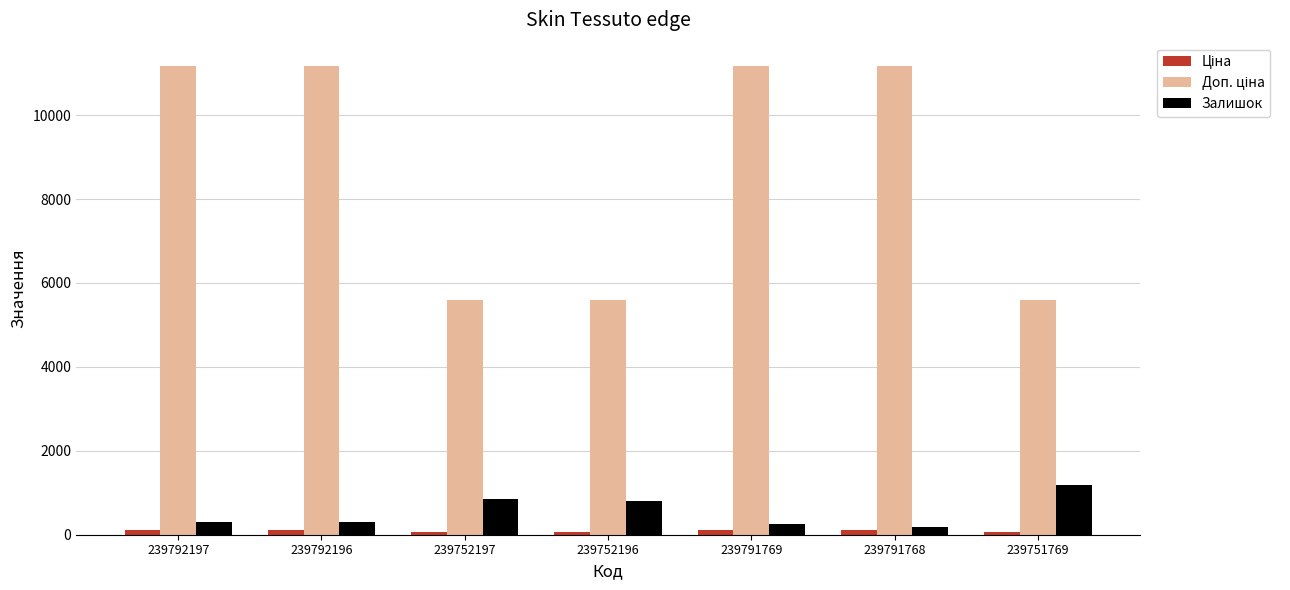

What is the label of the 7th bar from the right?

239792197